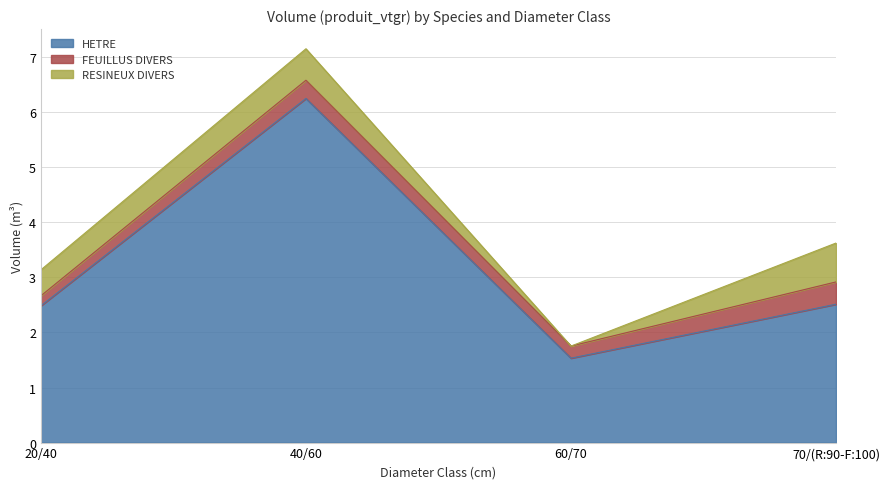

Does the chart have visible grid lines?

Yes